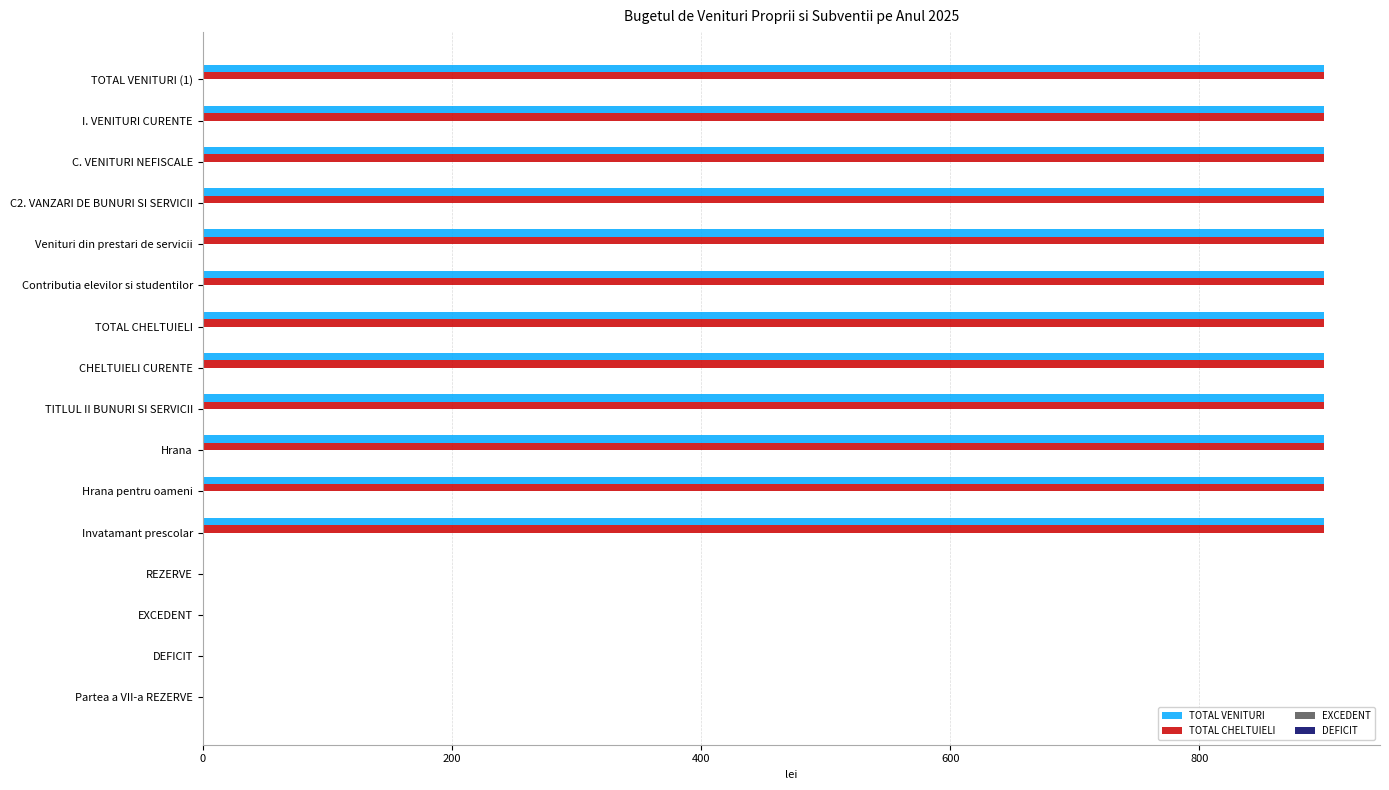

What is the sum of all TOTAL VENITURI values?

10800